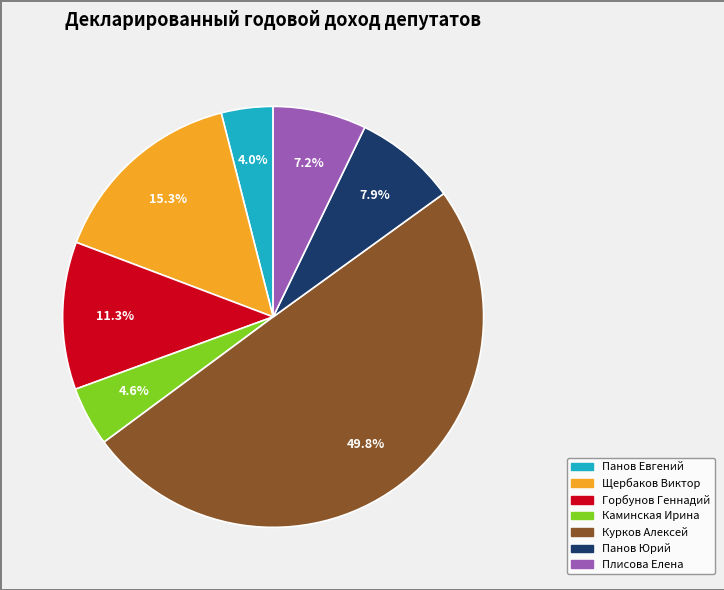

Which category has the biggest portion of the pie?

Курков Алексей Валентинович